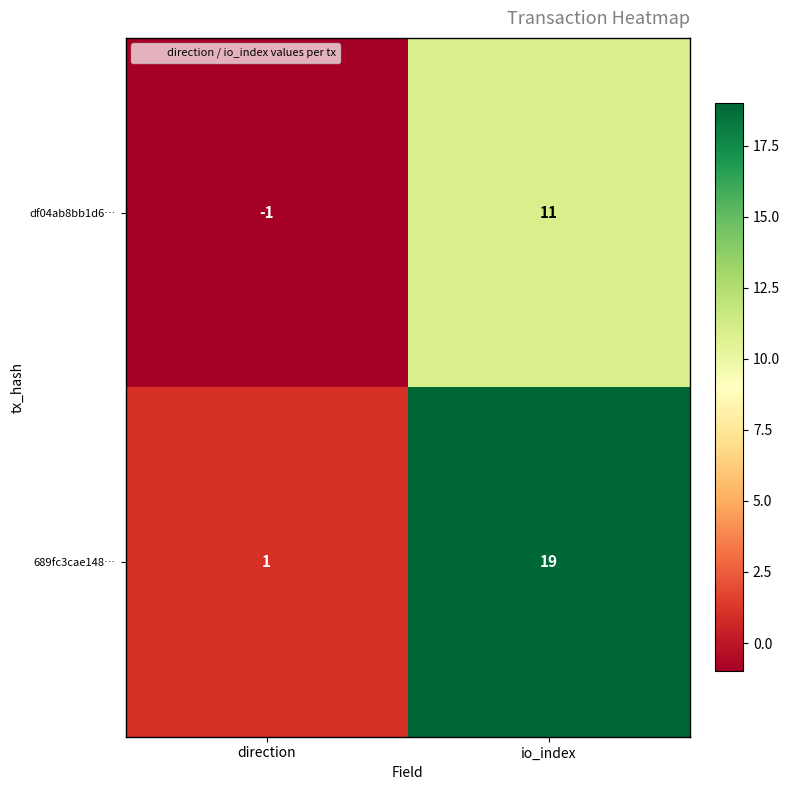

The df04ab8bb1d6… series shows 19 at io_index. True or false?

False